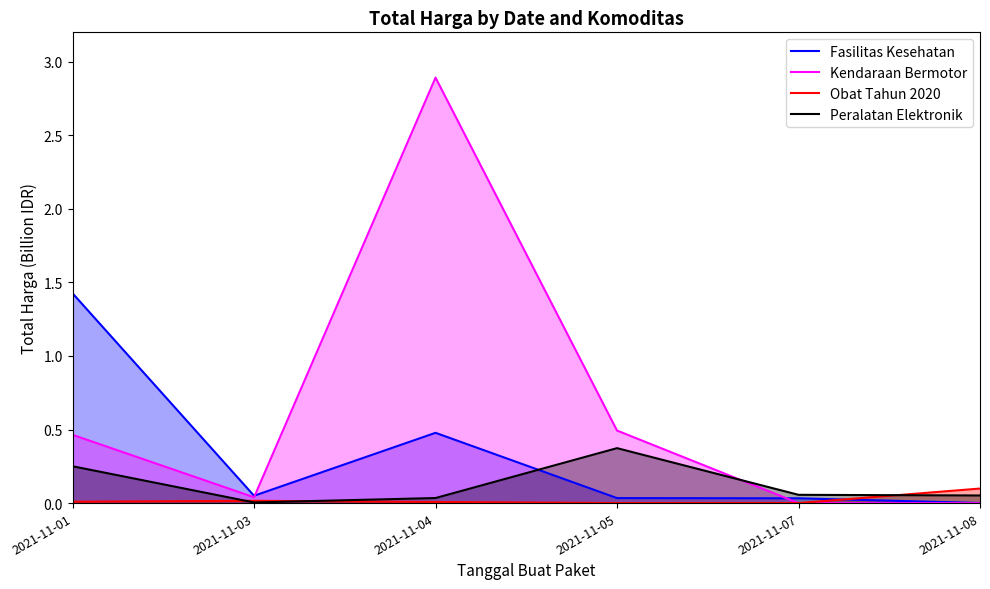

How many lines are shown in the chart?

4